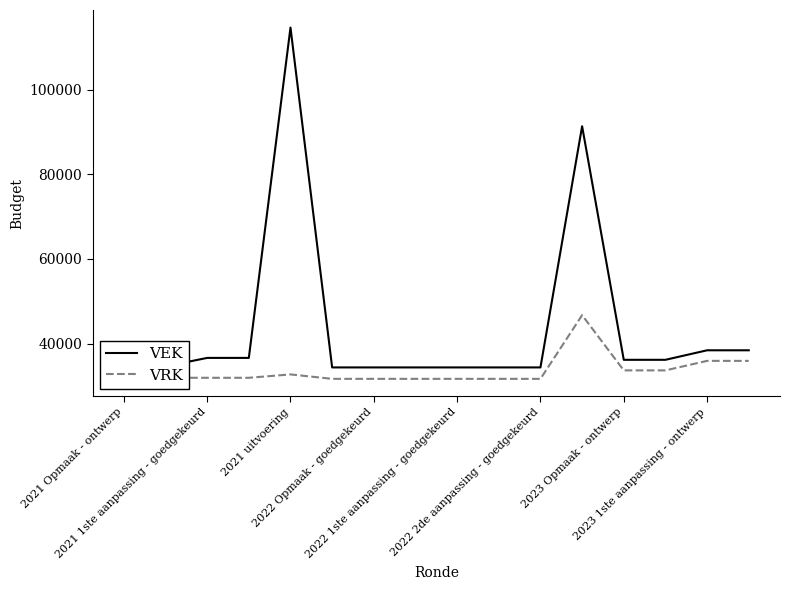

Which series has the largest total across all categories?

VEK